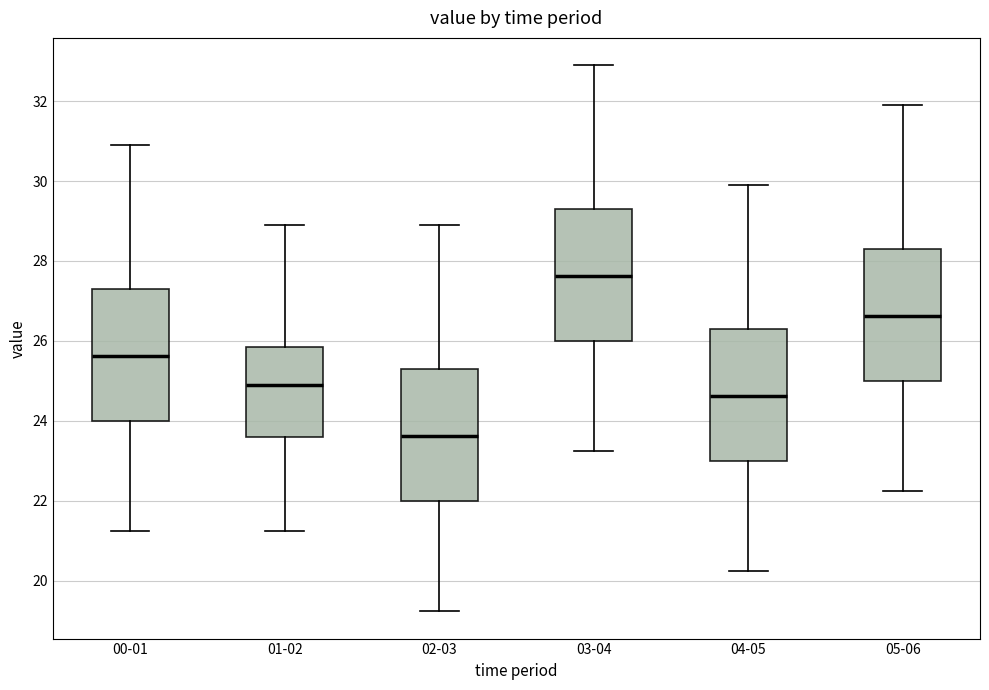

Which box has the lowest median line?

02-03